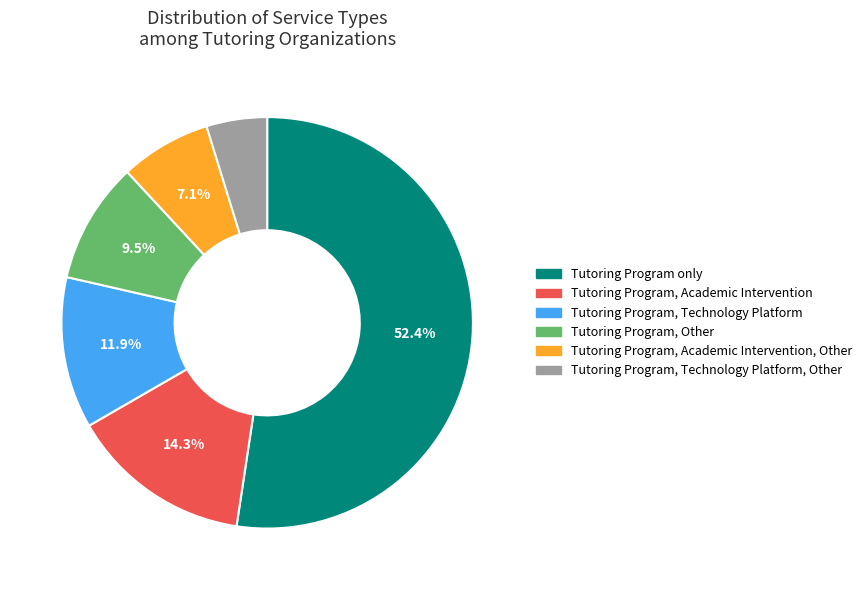

Count the number of slices in the pie.

6